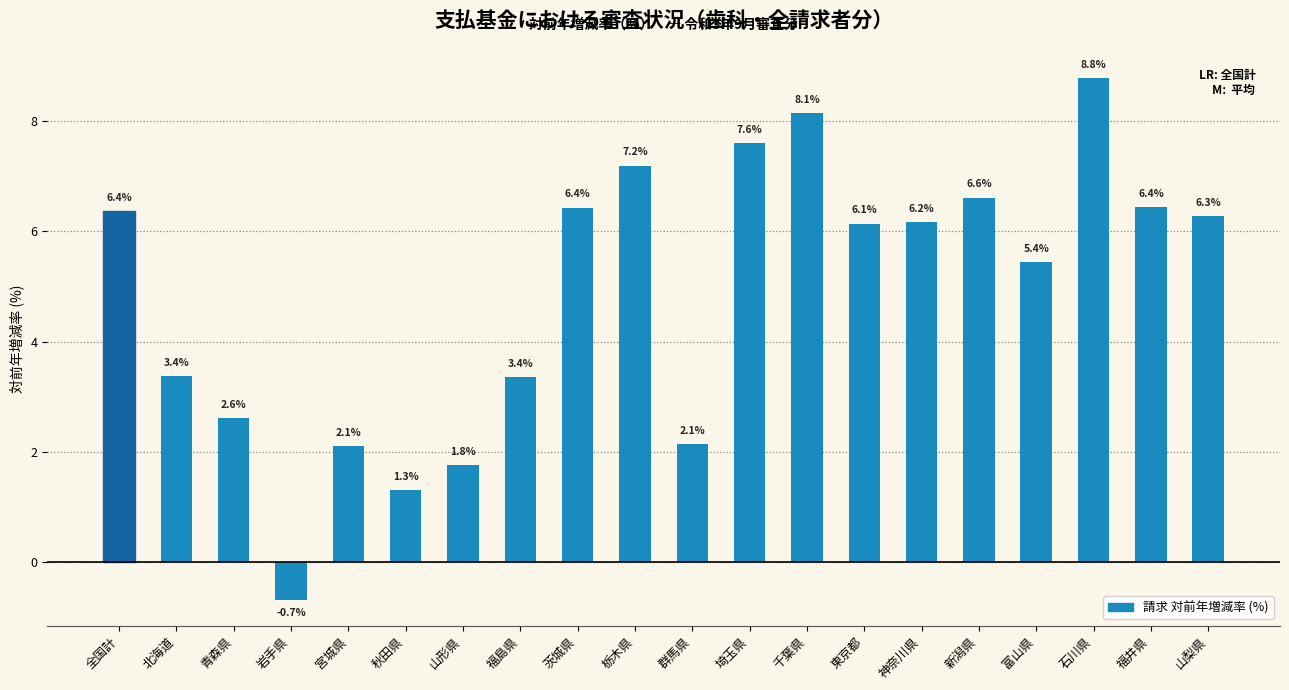

At which label does the data first exceed 6?

全国計